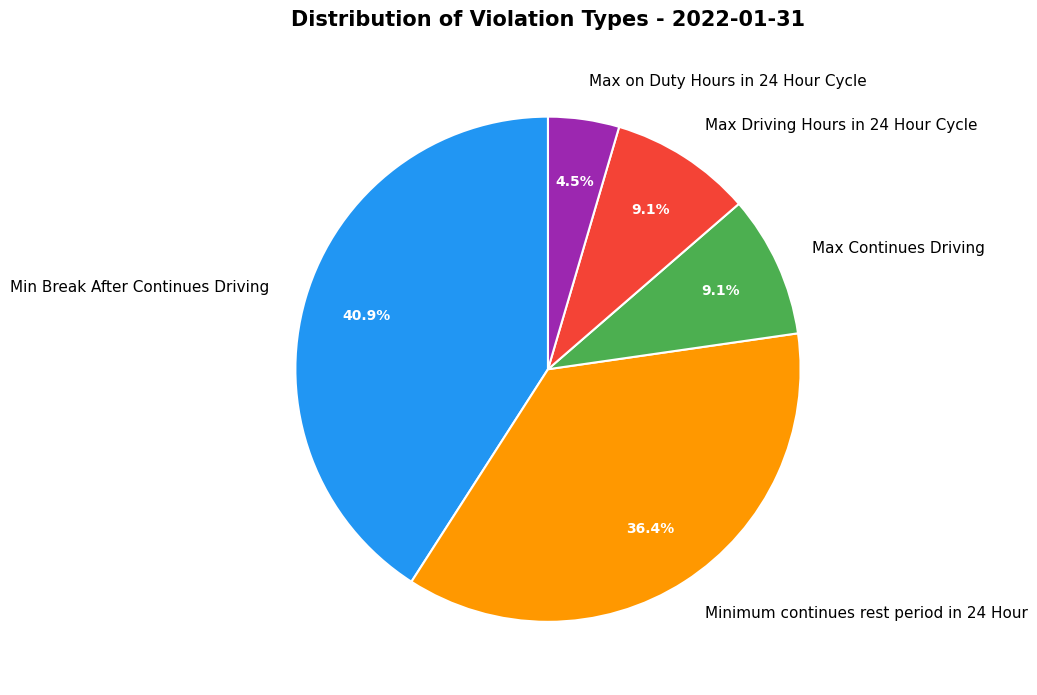

Count the number of slices in the pie.

5